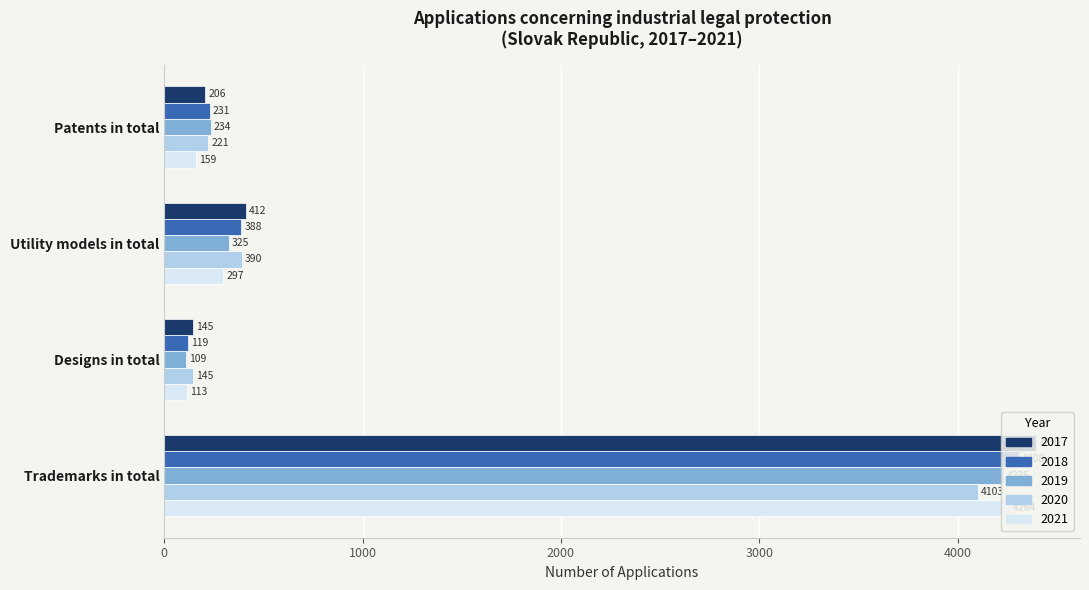

Between Patents in total and Trademarks in total, which series saw the biggest shift?

2017